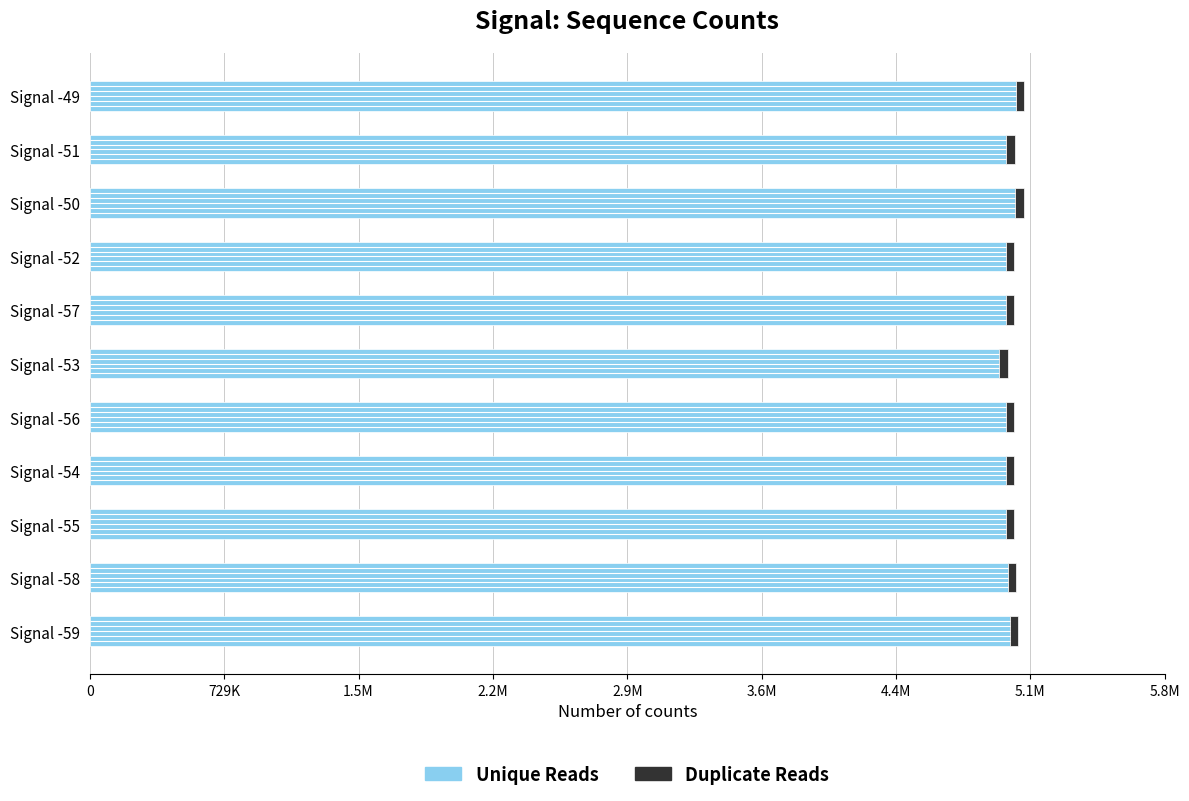

Reading left to right, what are all the values shown in this chart?

Unique Reads: 4993248	4982355	4973179	4973241	4971734	4937472	4971401	4972570	5023398	4975174	5027249
Duplicate Reads: 45470	46339	45482	45833	45444	45735	45952	45462	45491	45381	46703